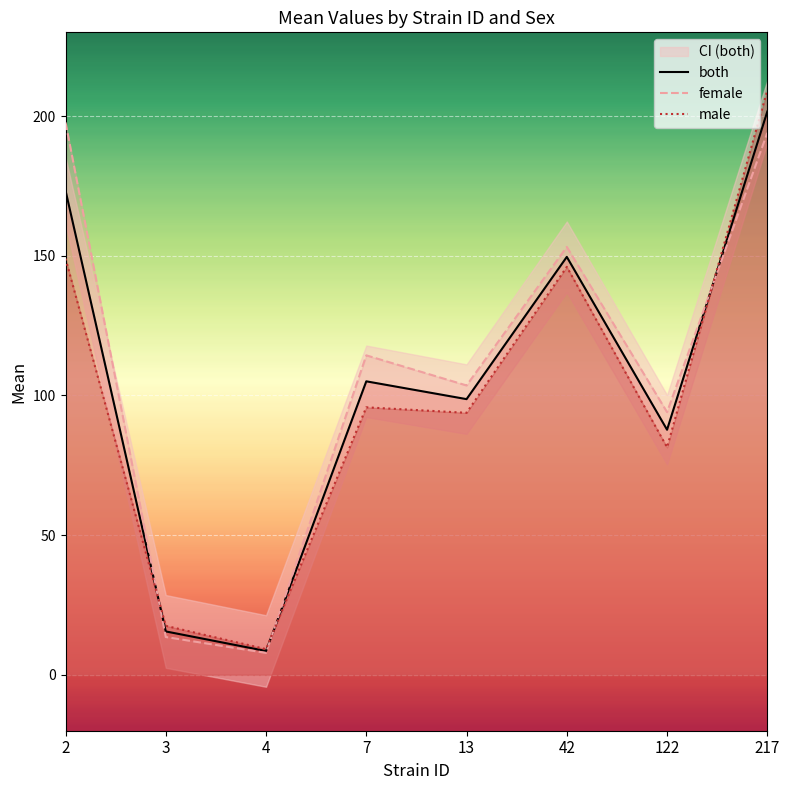

Rank the categories by both value from lowest to highest.

4, 3, 122, 13, 7, 42, 2, 217